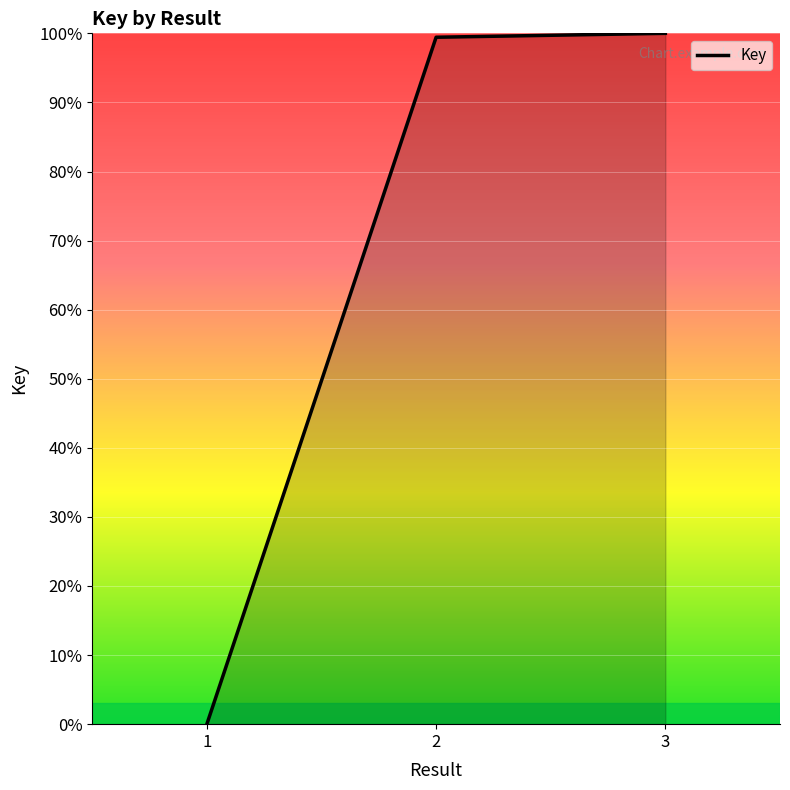

What is the greatest value displayed?

100.0